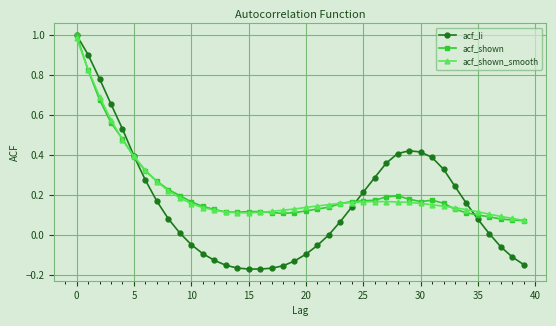

True or false: acf_shown has more than 1 points higher than both neighbors.

True